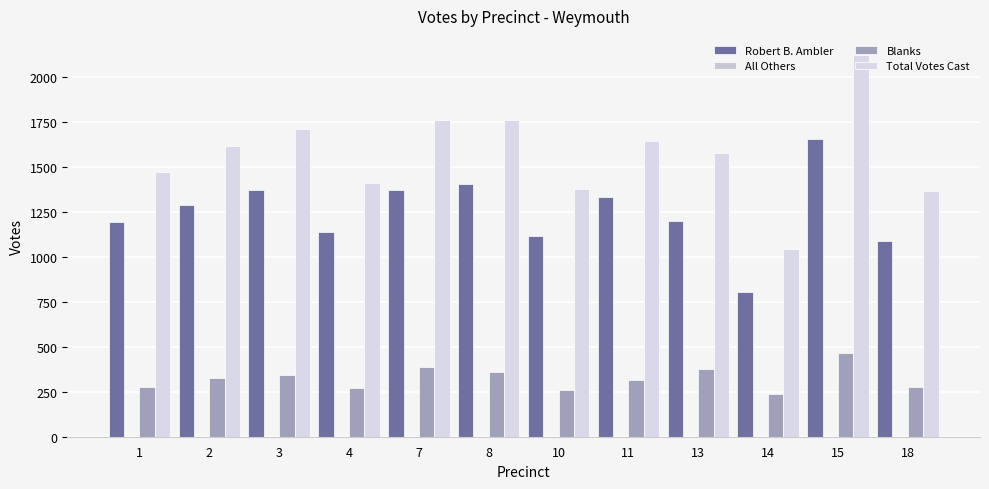

What is the spread (max minus min) of values at 3?

1369